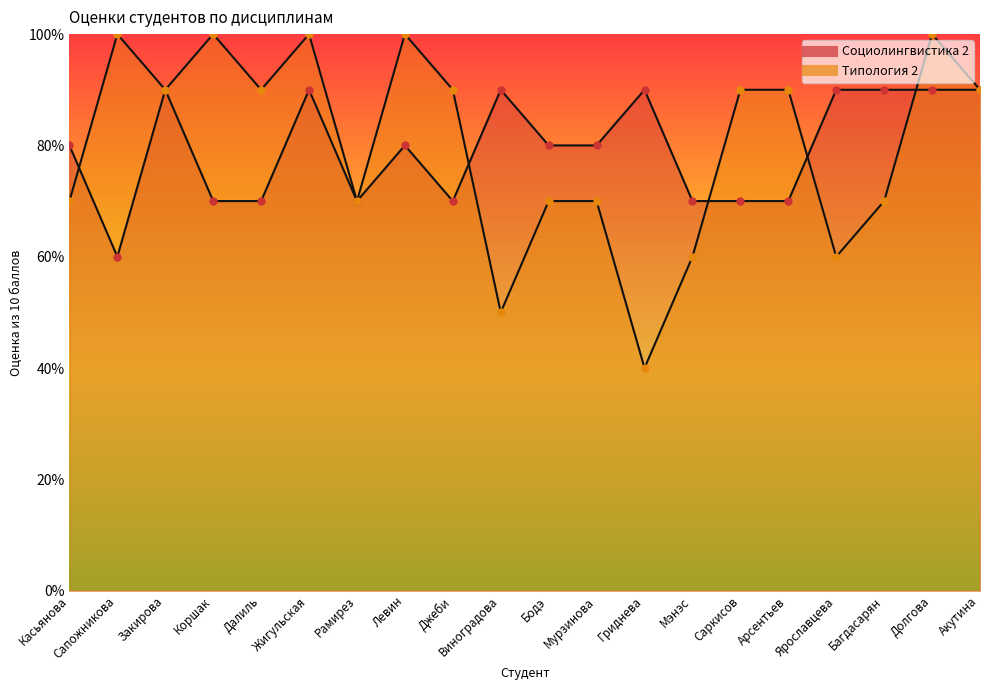

What is the label of the 7th point from the left?

Рамирез